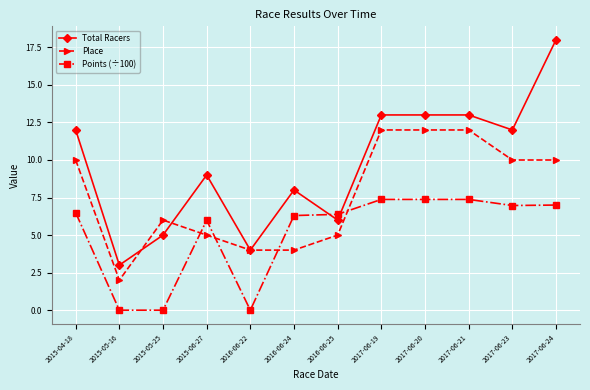

What is the average value of the Total Racers series?

9.7